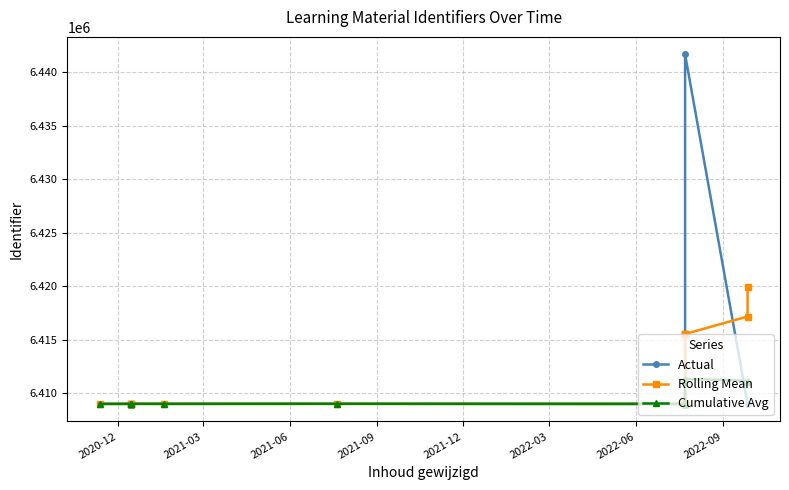

At 2021-06, list the series in order from largest to smallest.

Actual, Rolling Mean, Cumulative Avg